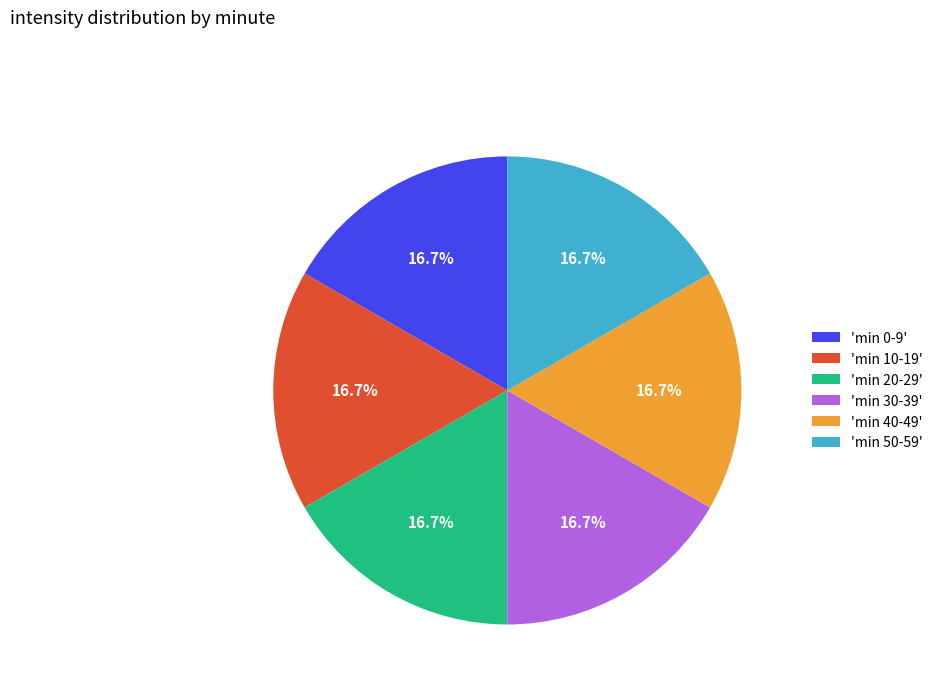

What is the ratio of the value at 'min 10-19' to the value at 'min 50-59'?

1.0